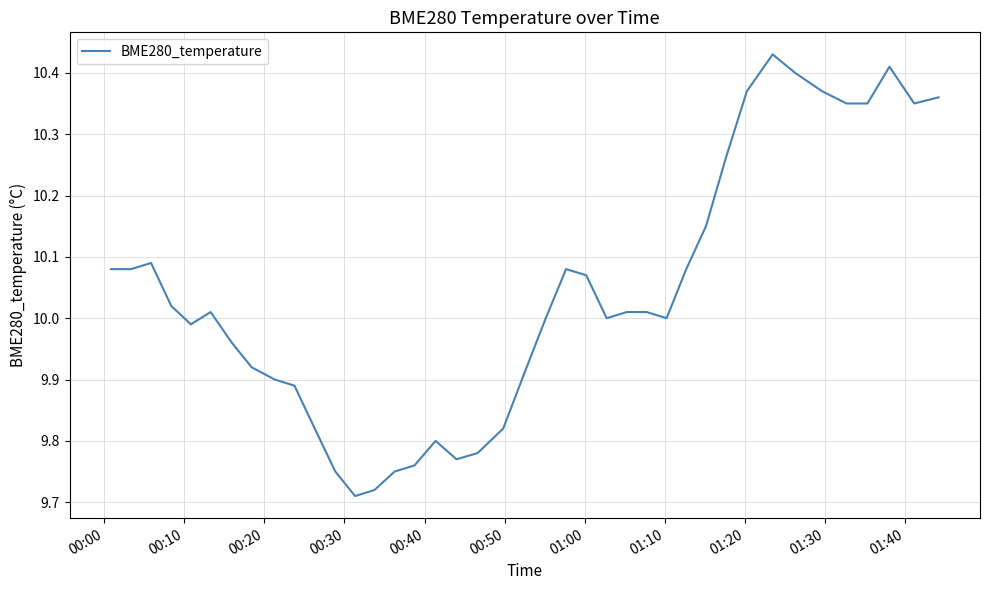

Does the chart have visible grid lines?

Yes